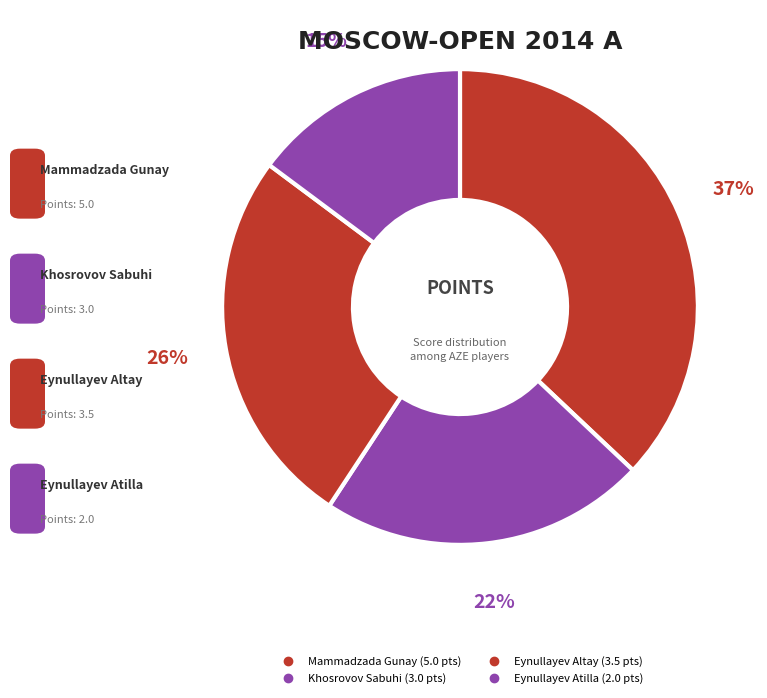

What percentage do Eynullayev Atilla and Khosrovov Sabuhi together represent?

37.0%